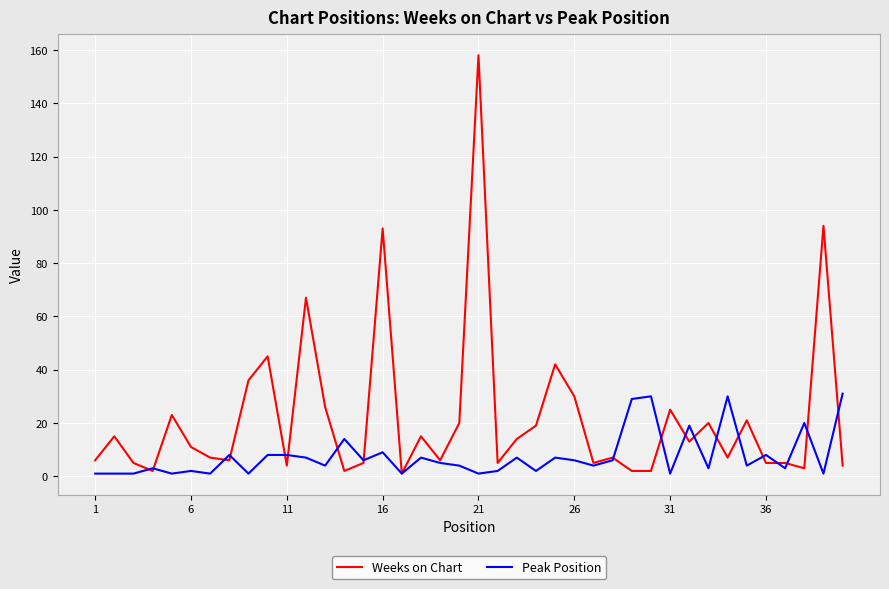

Which series has the largest range (max minus min)?

Weeks on Chart